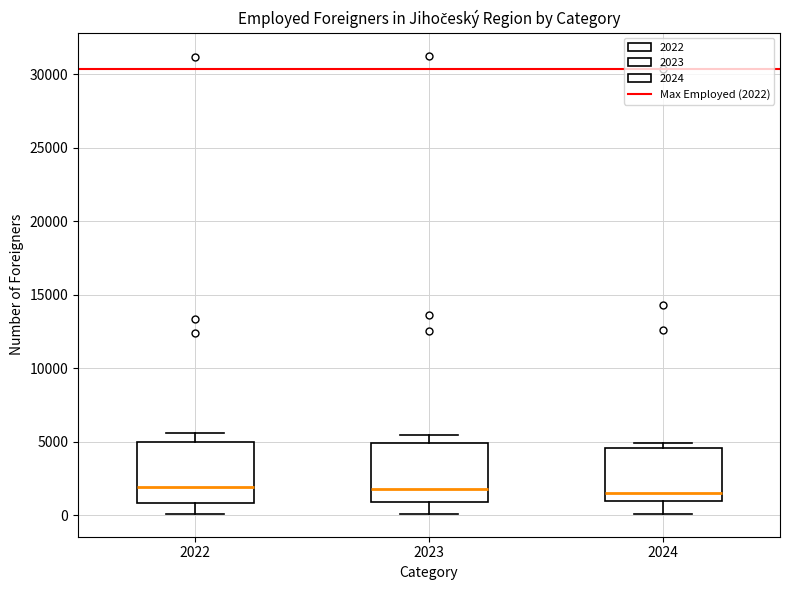

Reading left to right, transcribe this box plot: for each box, give where its median line is, the range the box spans, and where its two whiskers end, as read against the y-axis. The values are not printed on the chart, so give them approximately, as read against the axis.

2022: median 2000, box 1000 to 5000, whiskers 0 to 5500
2023: median 1500, box 1000 to 5000, whiskers 0 to 5500
2024: median 1500, box 1000 to 4500, whiskers 0 to 5000